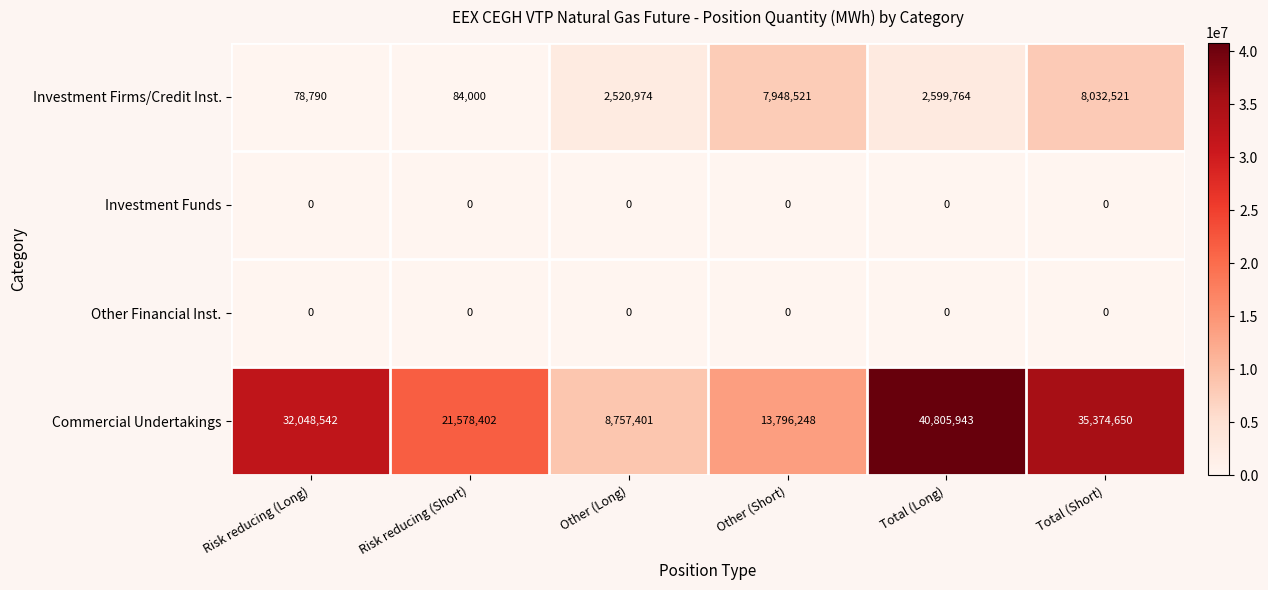

What is the greatest value displayed?

40805943